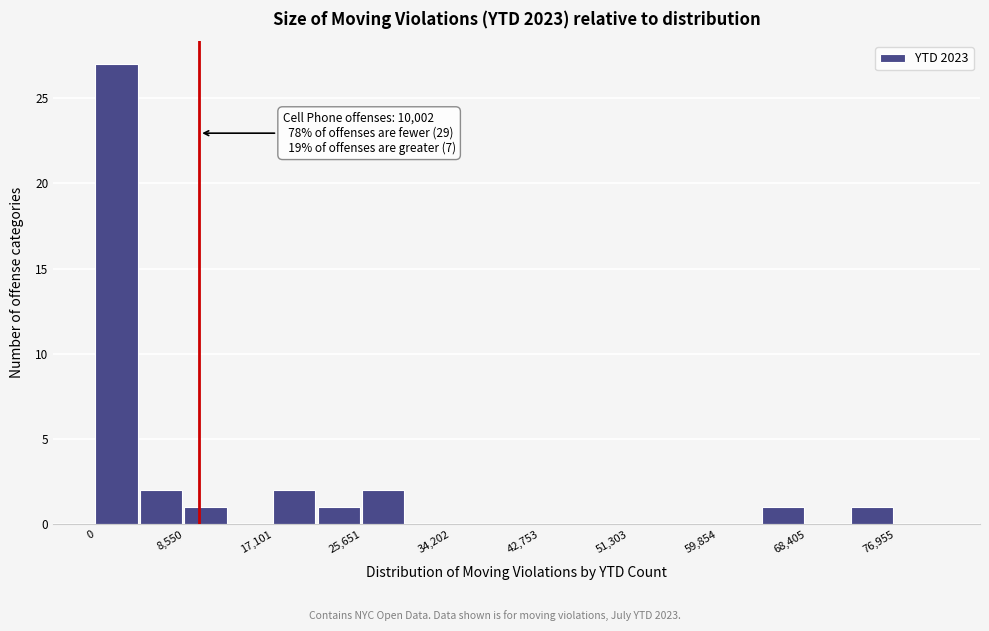

Which range on the x-axis has the tallest bar?

0 to 4000